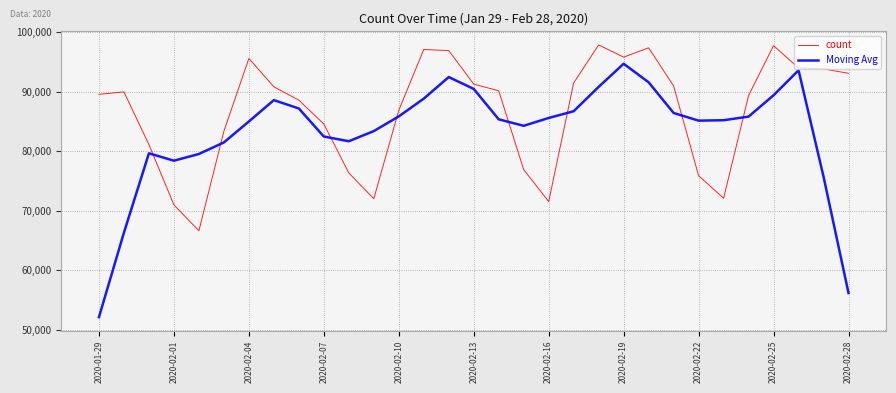

List the series in order of their peak value, lowest first.

Moving Avg, count